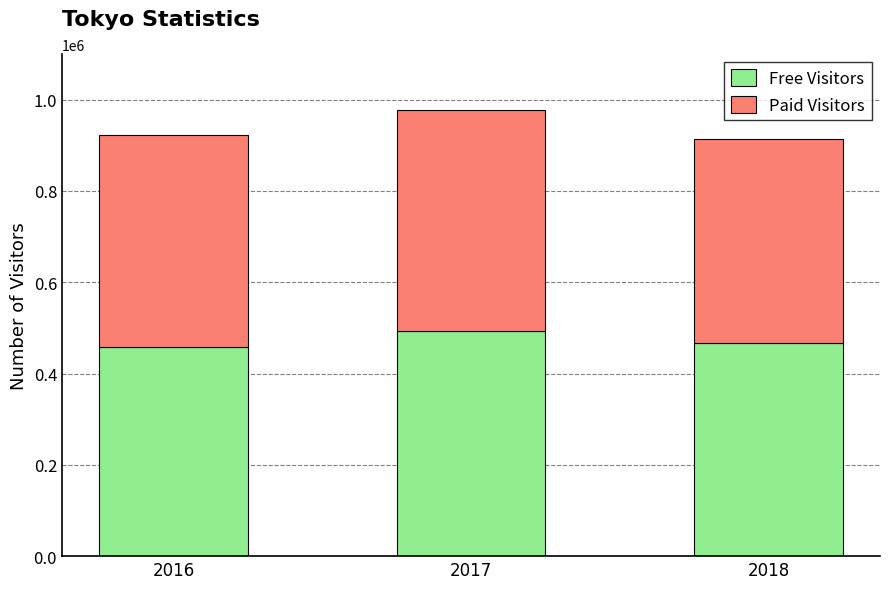

Where is Free Visitors nearest to the value 474780?

2018